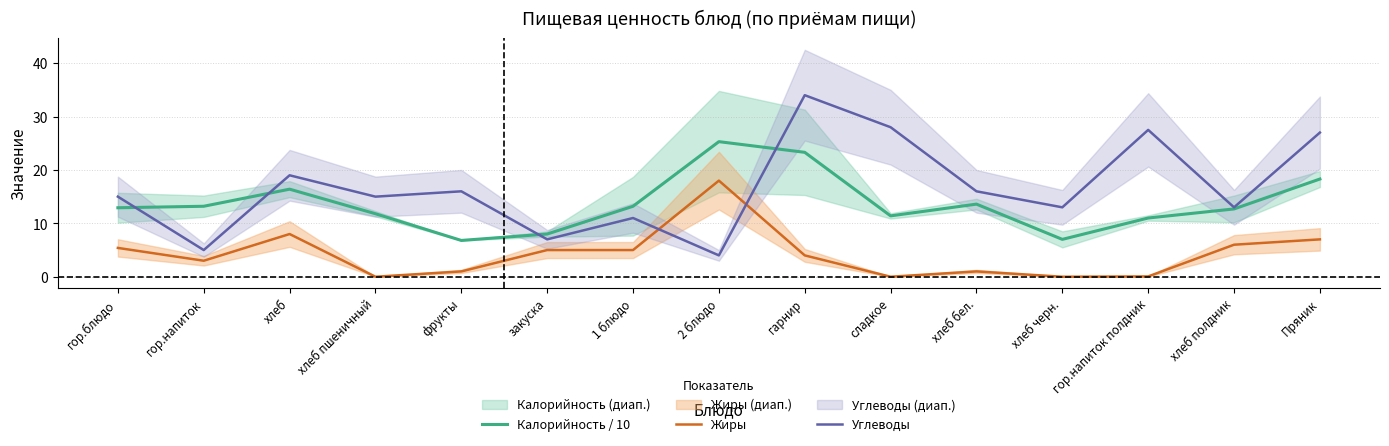

What is the difference between the maximum and minimum values in the Калорийность / 10 series?

18.5